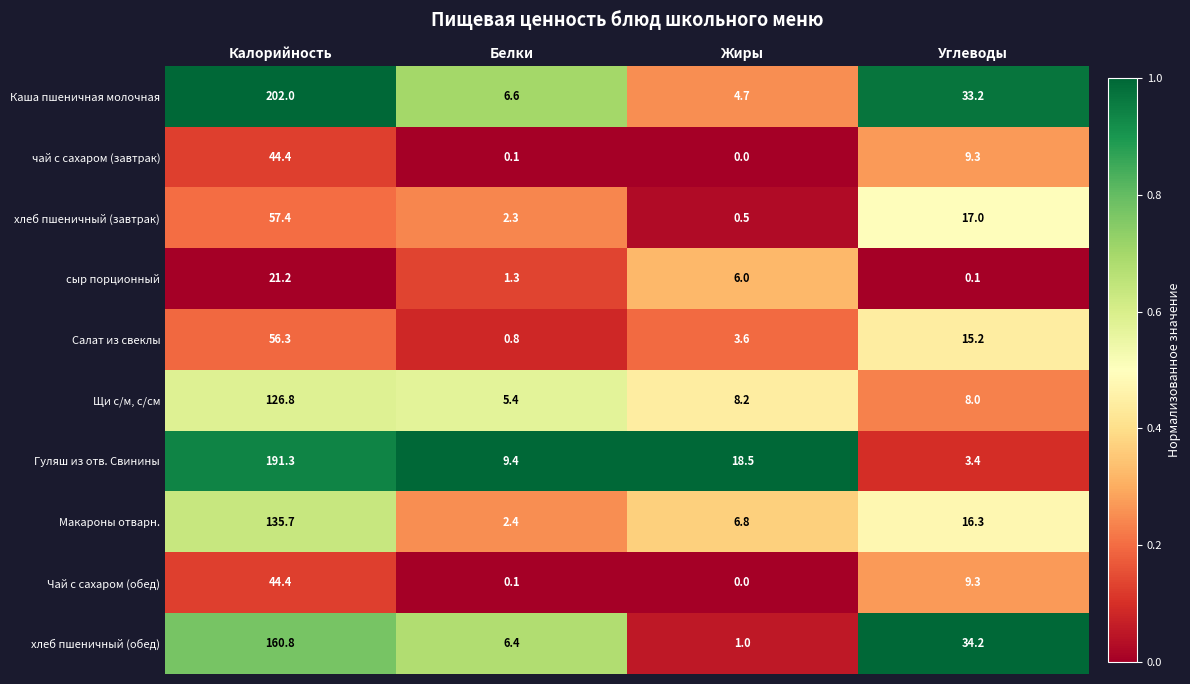

The чай с сахаром (завтрак) series shows 0.1 at Белки. True or false?

True